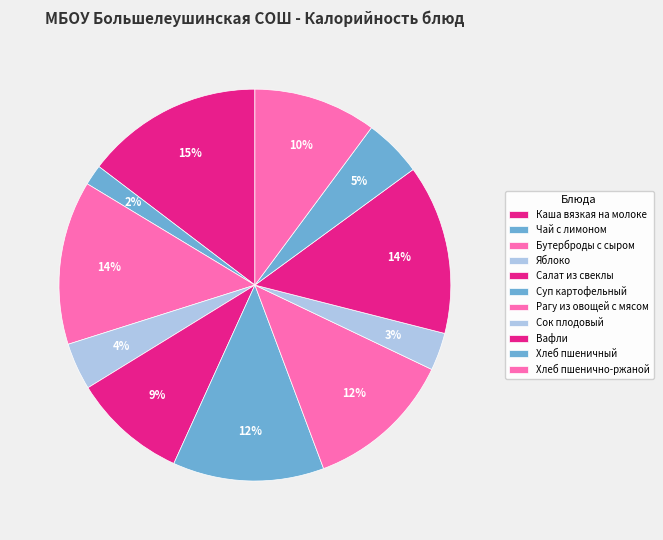

How many segments does this pie chart have?

11